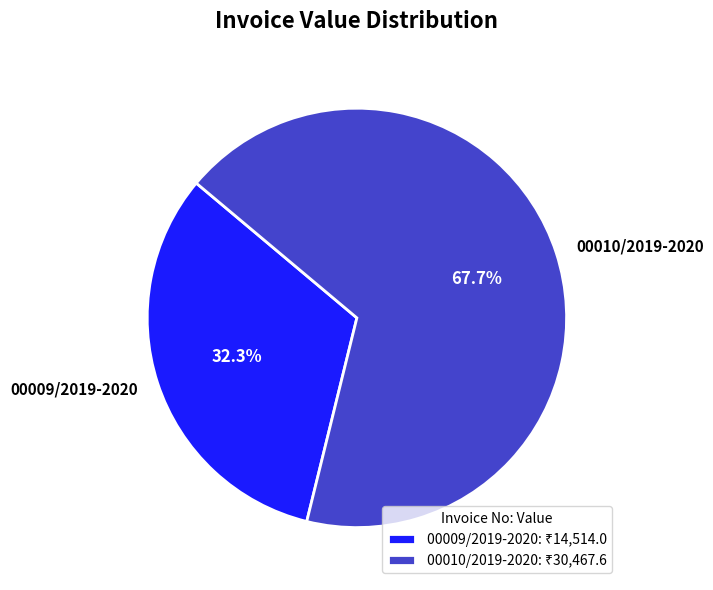

Count the number of slices in the pie.

2